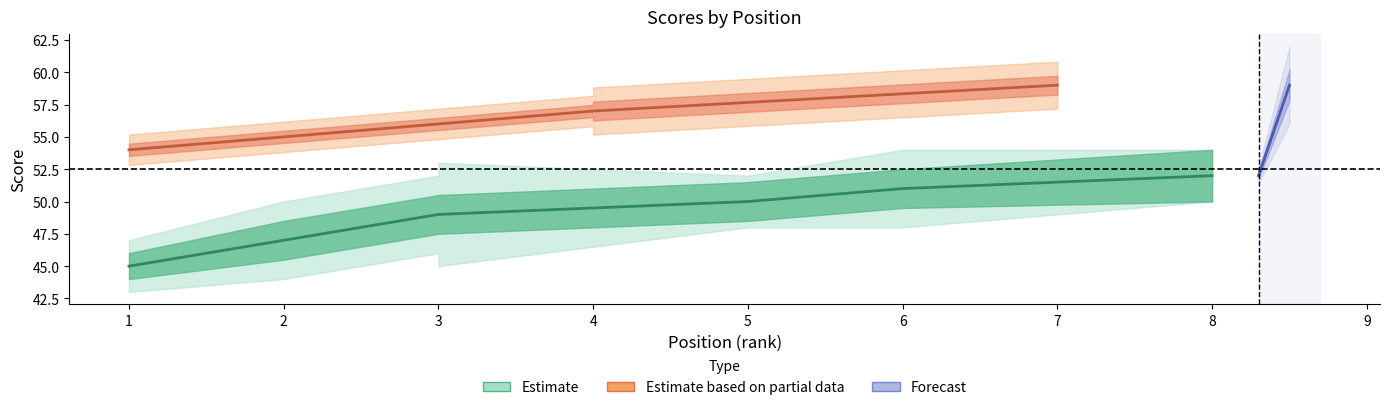

The value of hole_3 at 4 is 6. True or false?

False